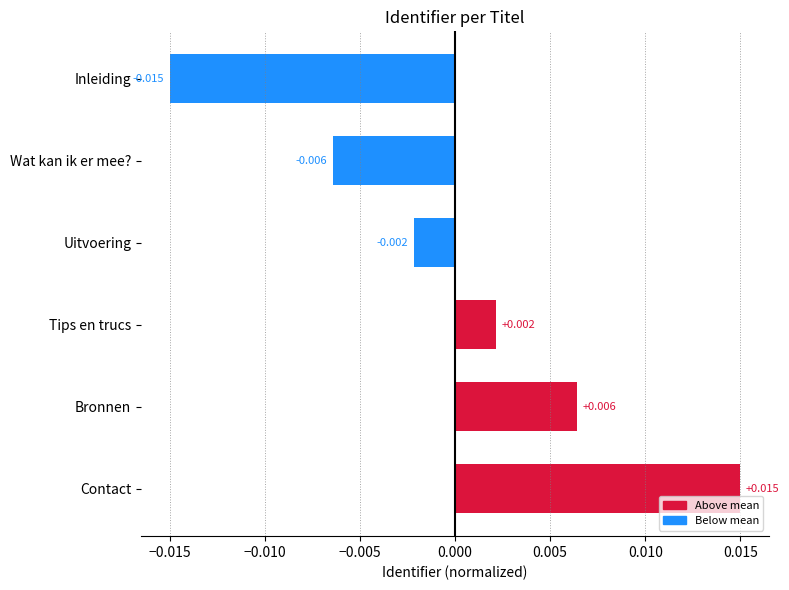

How many distinct data groups are displayed?

1